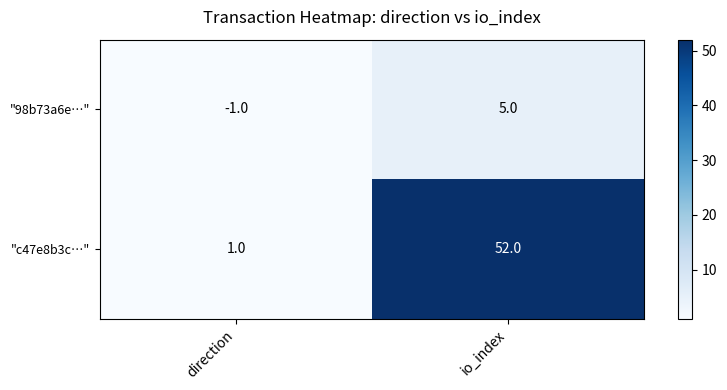

What is the greatest value displayed?

52